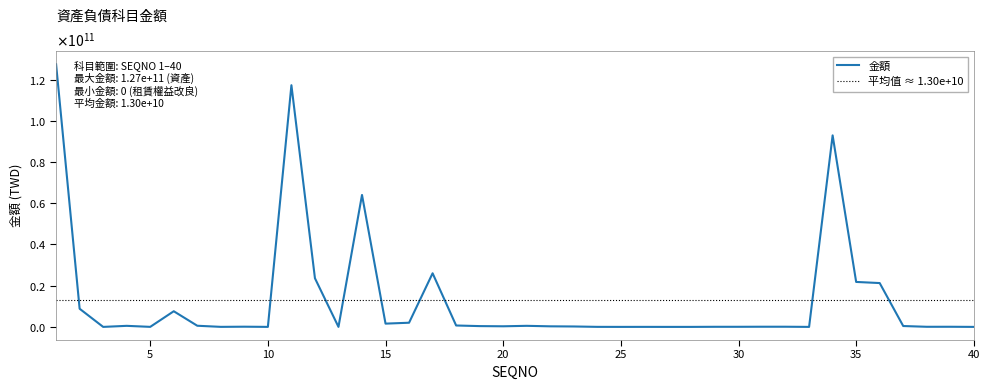

How many values exceed 278070069?

19